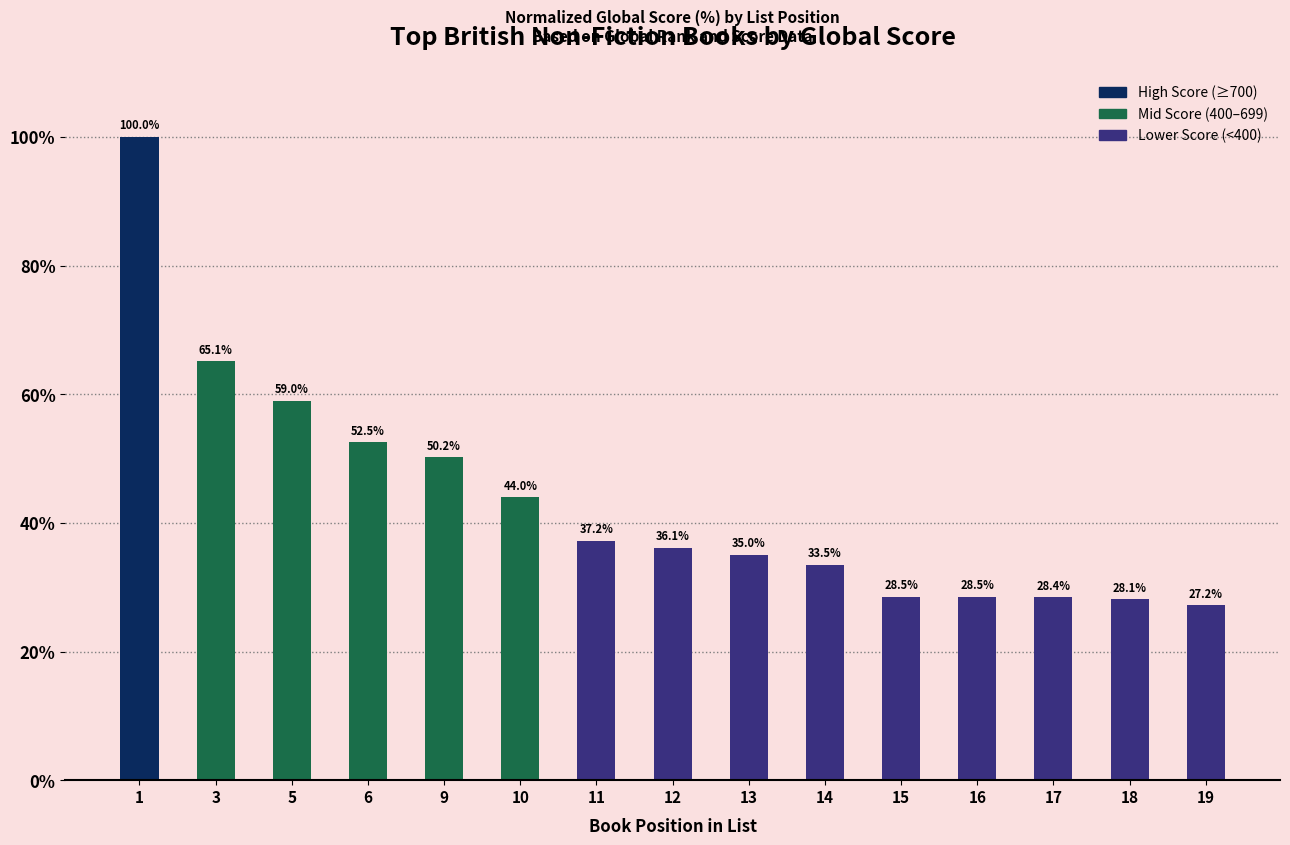

Which category has the lowest value across all series?

19